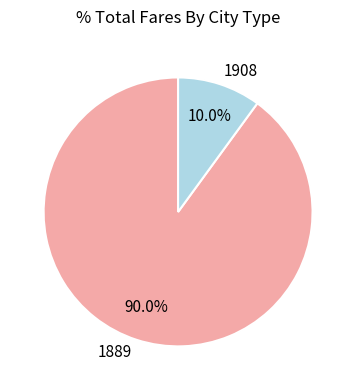

Does 1908 represent more than half of the total?

No